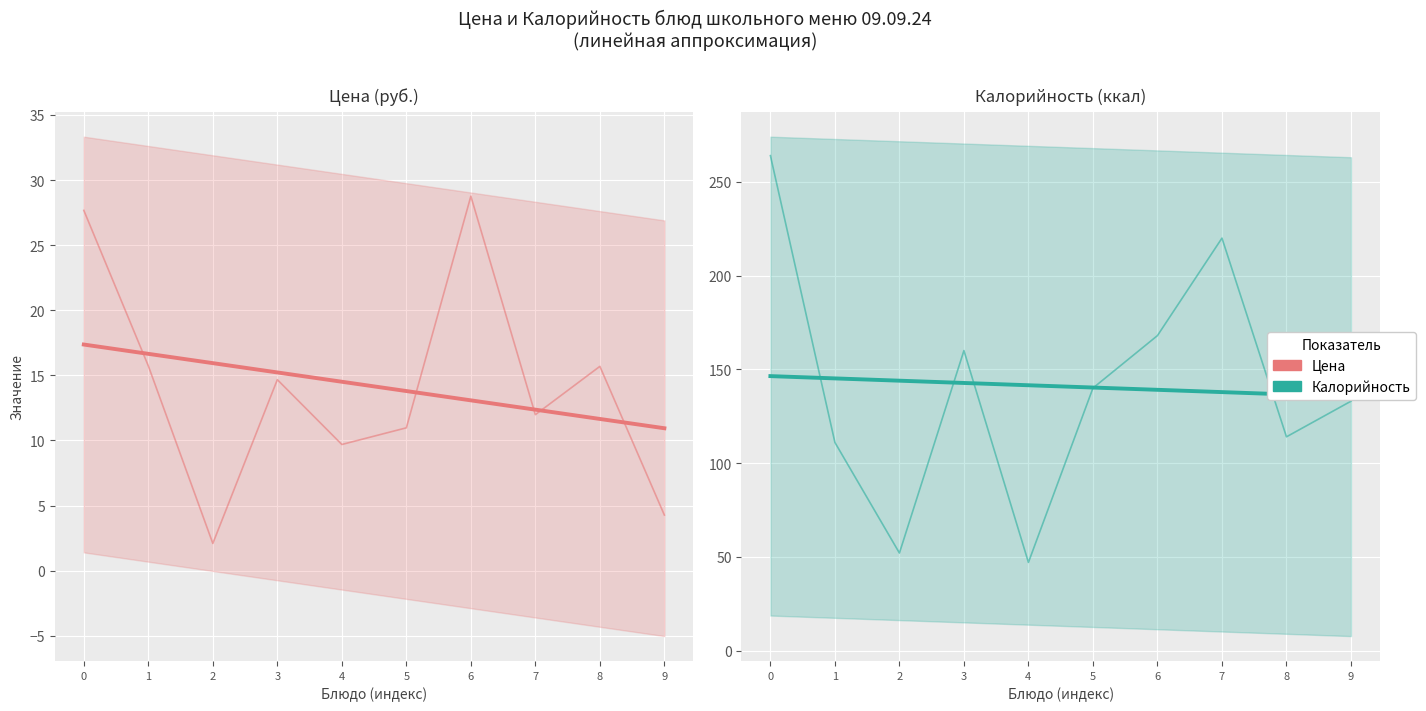

What is the average value of the Калорийность (ккал) series?

140.9